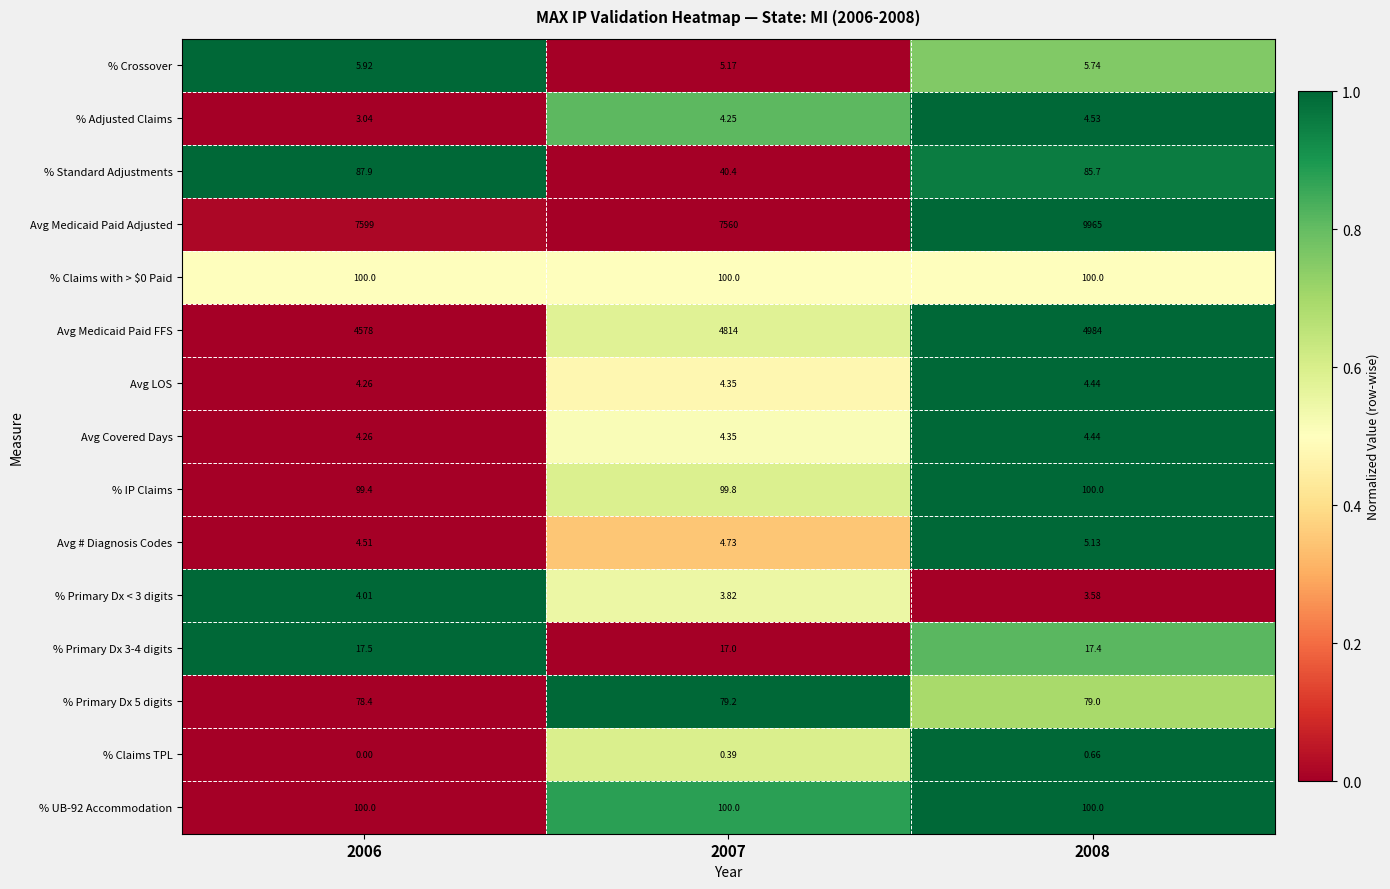

Which series changed the most between 2006 and 2007?

Avg Medicaid Paid FFS